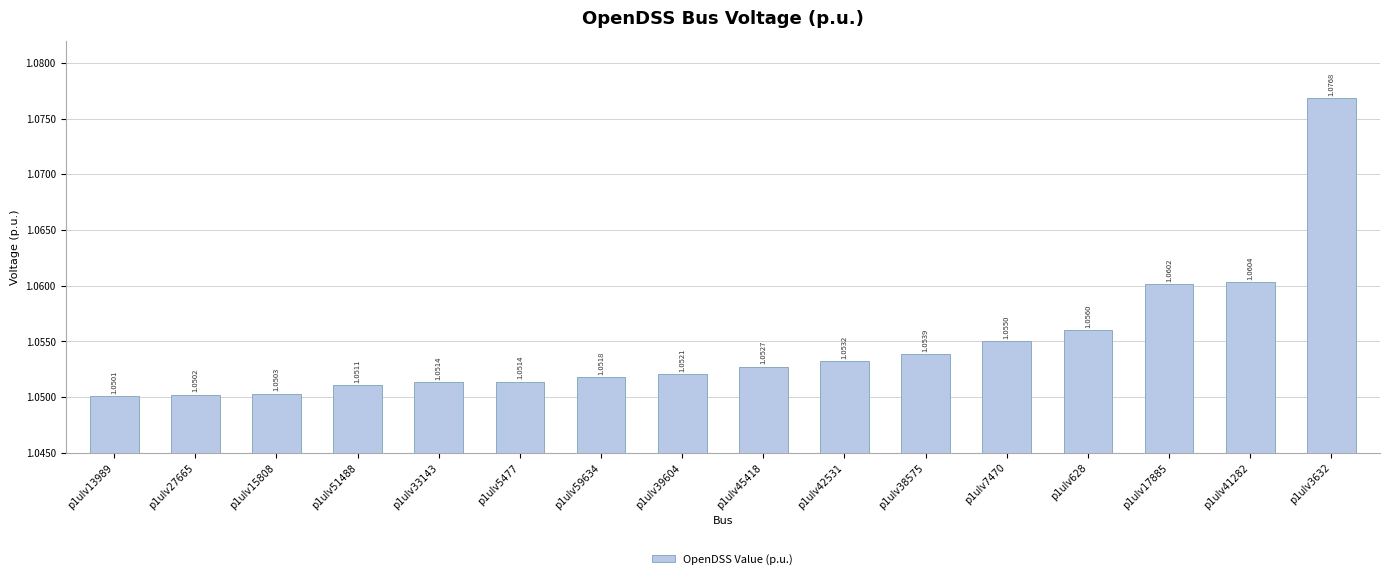

How many categories are shown in the chart?

16